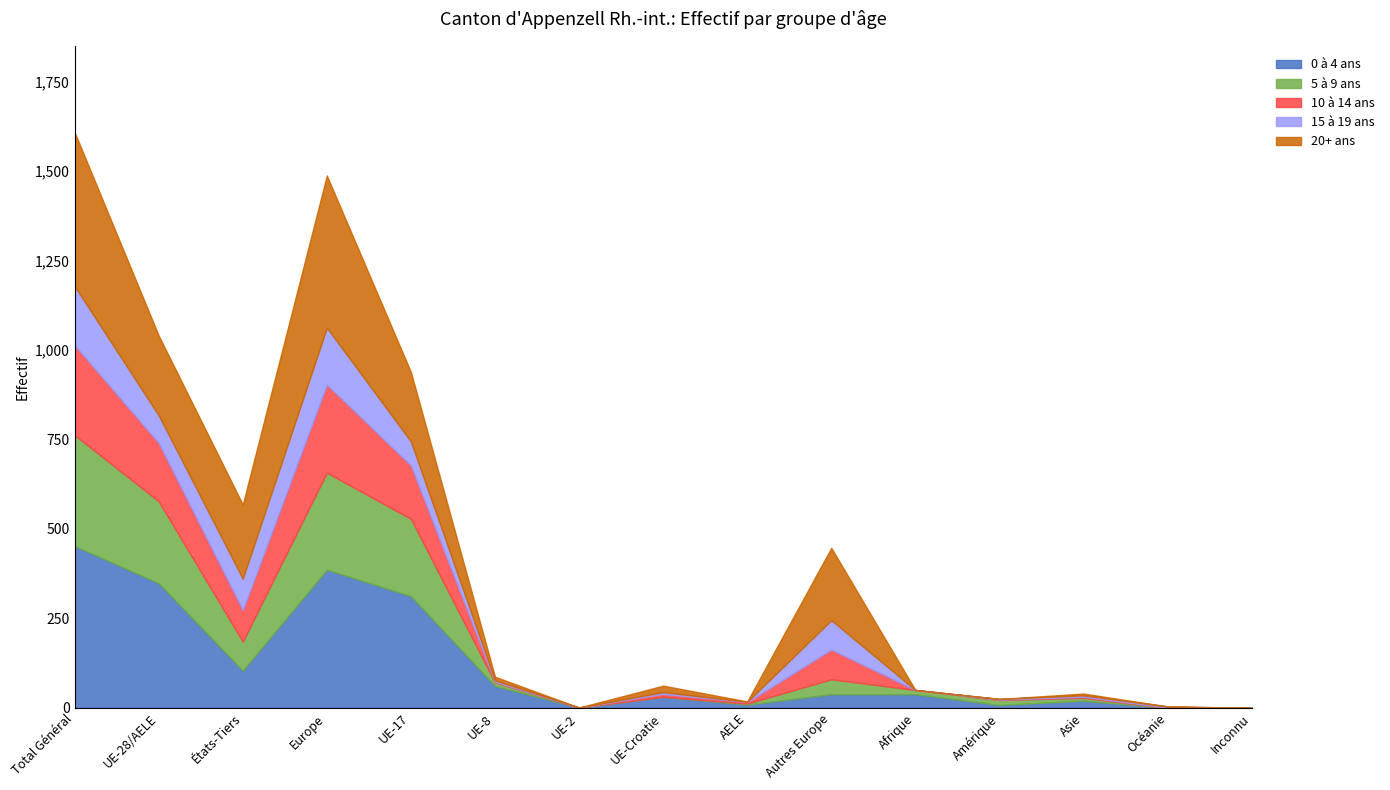

Which category has the highest value in the 10 à 14 ans series?

Total Général